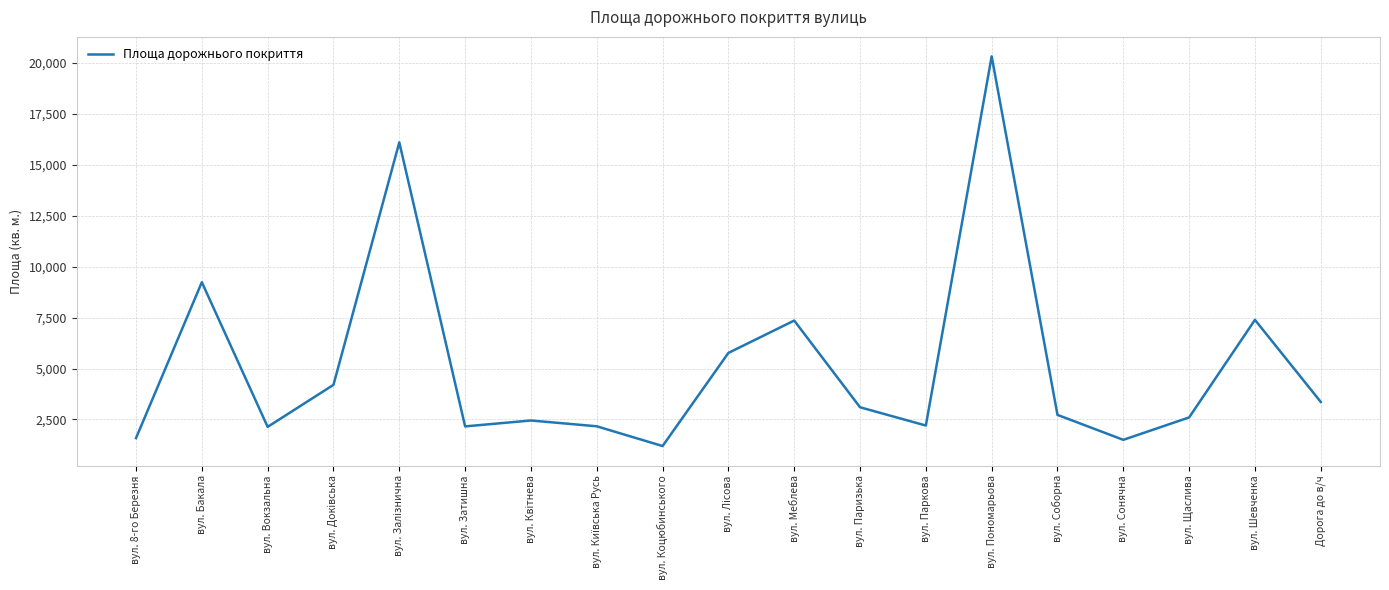

What is the smallest value displayed?

1195